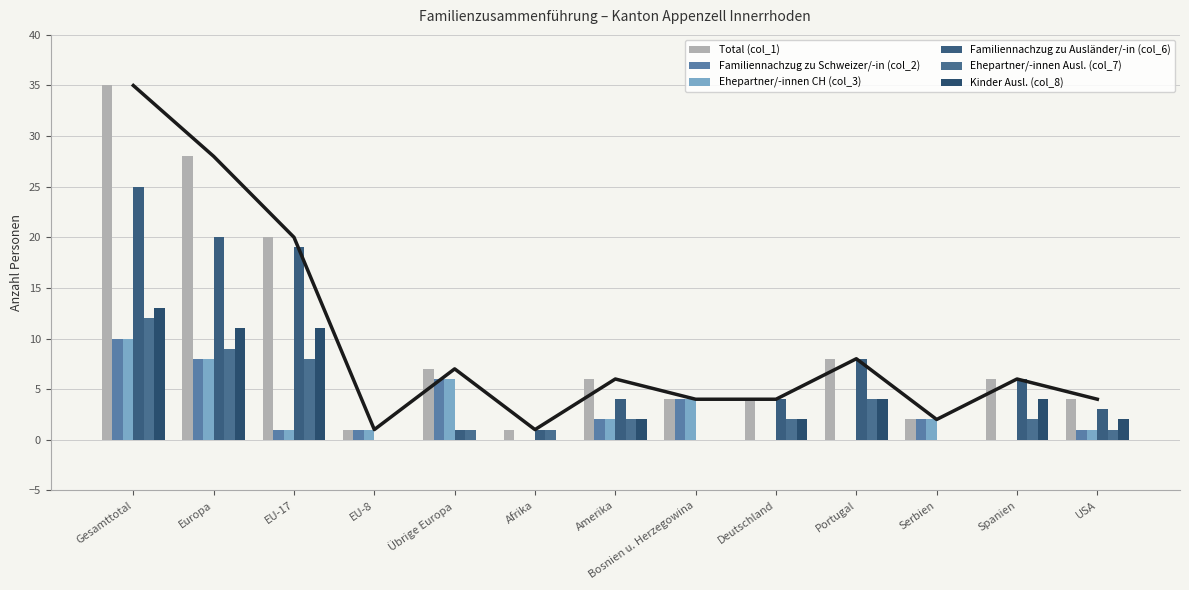

What value does the Ehepartner/-innen CH (col_3) series have at USA?

1